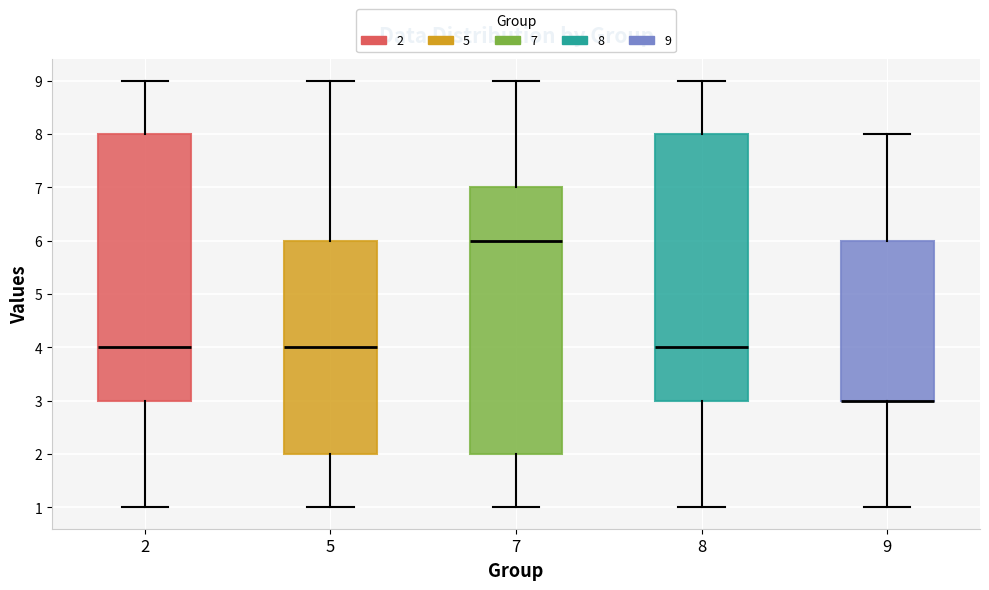

Reading left to right, read every box against the y-axis: the position of its median line, the range the box covers, and the ends of its whiskers. The values are not printed on the chart, so give them approximately, as read against the axis.

2: median 4, box 3 to 8, whiskers 1 to 9
5: median 4, box 2 to 6, whiskers 1 to 9
7: median 6, box 2 to 7, whiskers 1 to 9
8: median 4, box 3 to 8, whiskers 1 to 9
9: median 3 (drawn on the box's lower edge), box 3 to 6, whiskers 1 to 8